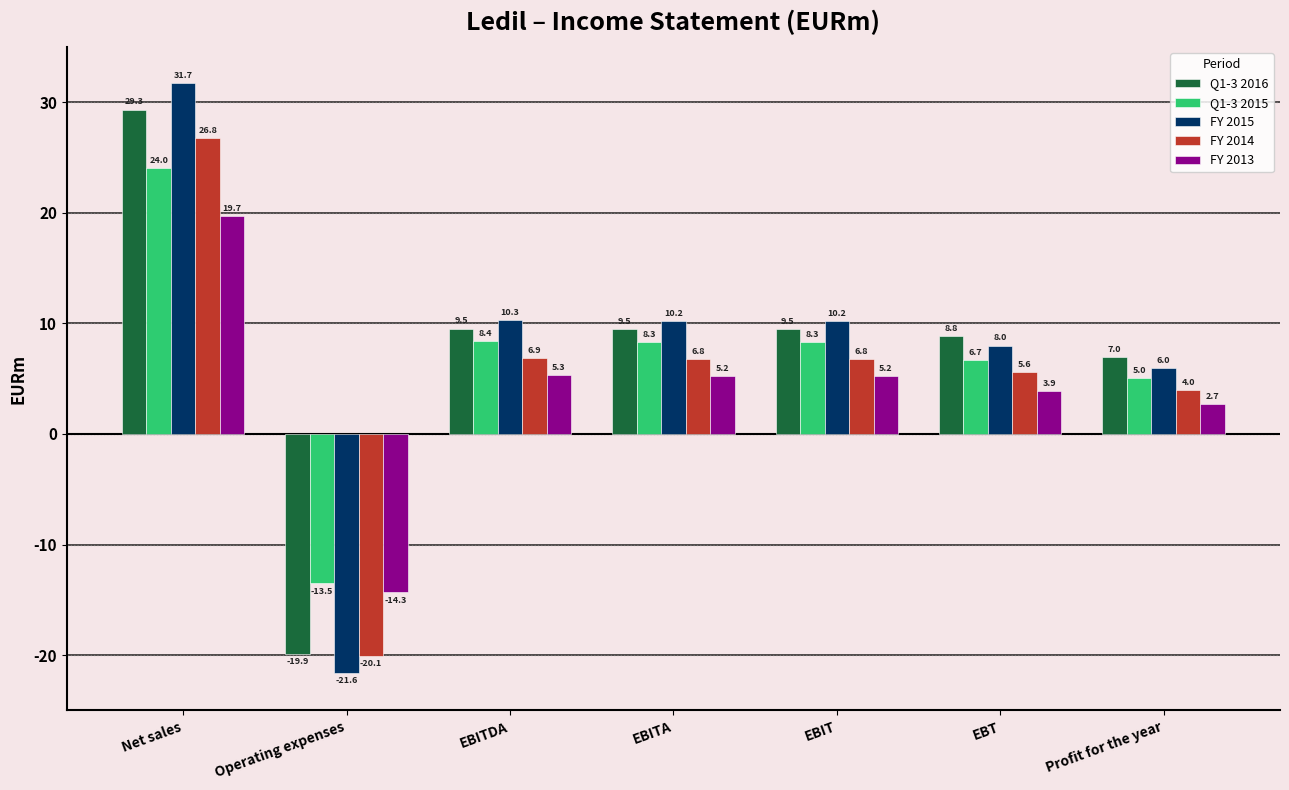

Reading left to right, list all the values displayed in this chart.

Q1-3 2016: 29.3	-19.9	9.5	9.5	9.5	8.8	7.0
Q1-3 2015: 24.0	-13.5	8.4	8.3	8.3	6.7	5.0
FY 2015: 31.7	-21.6	10.3	10.2	10.2	8.0	6.0
FY 2014: 26.8	-20.1	6.9	6.8	6.8	5.6	4.0
FY 2013: 19.7	-14.3	5.3	5.2	5.2	3.9	2.7